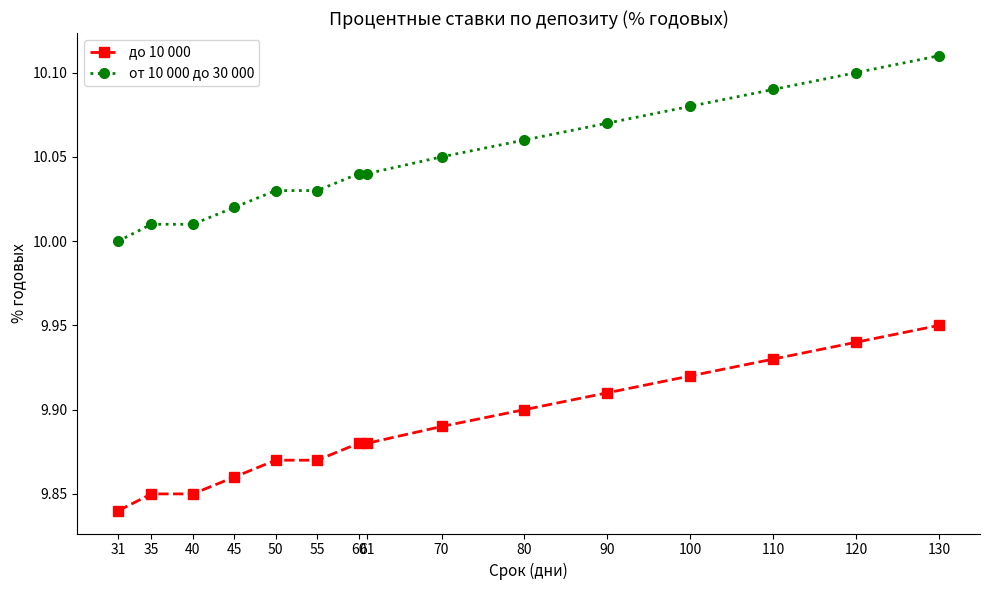

Which category has the lowest value across all series?

31